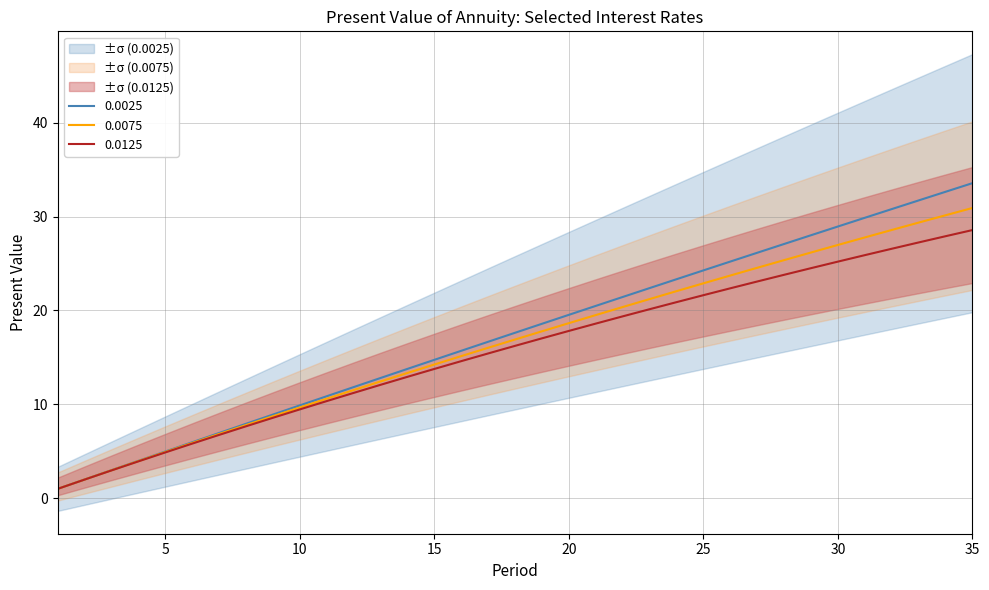

What is the minimum value for 0.0075?

1.0